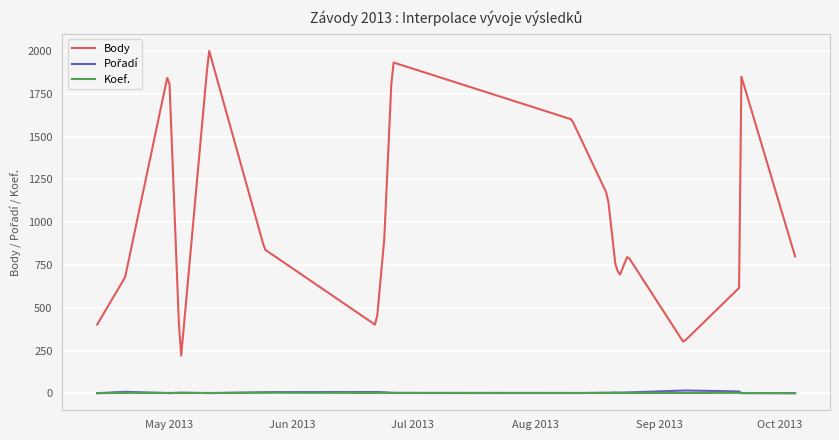

Which series has the largest range (max minus min)?

Body